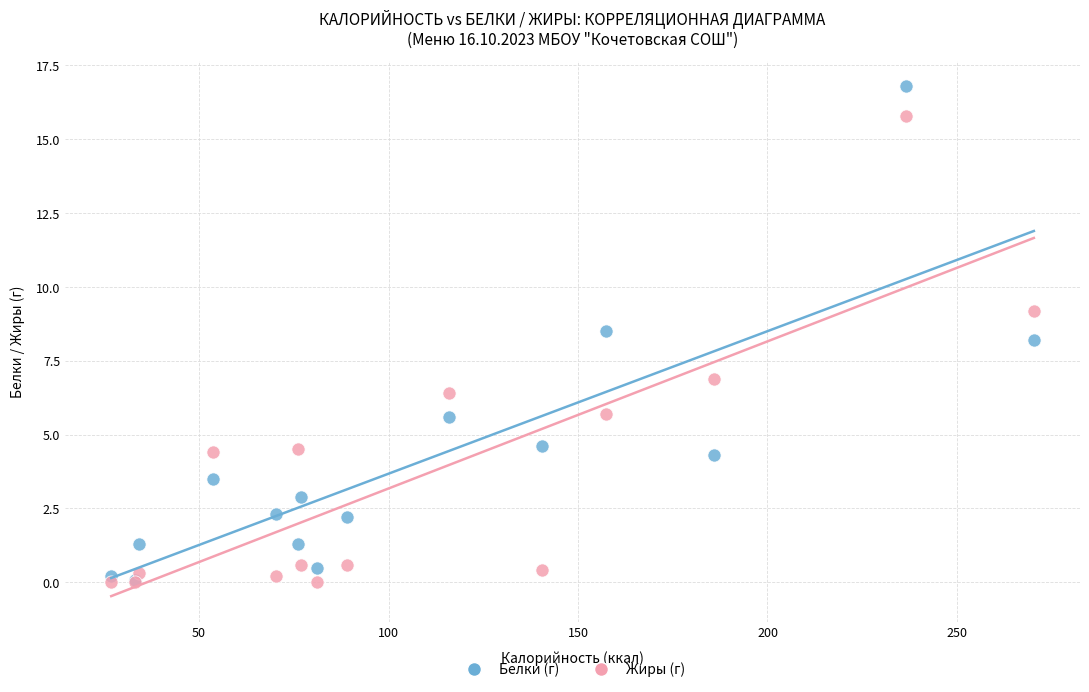

In the Белки (г) series, what Y value is closest to 8?

8.2